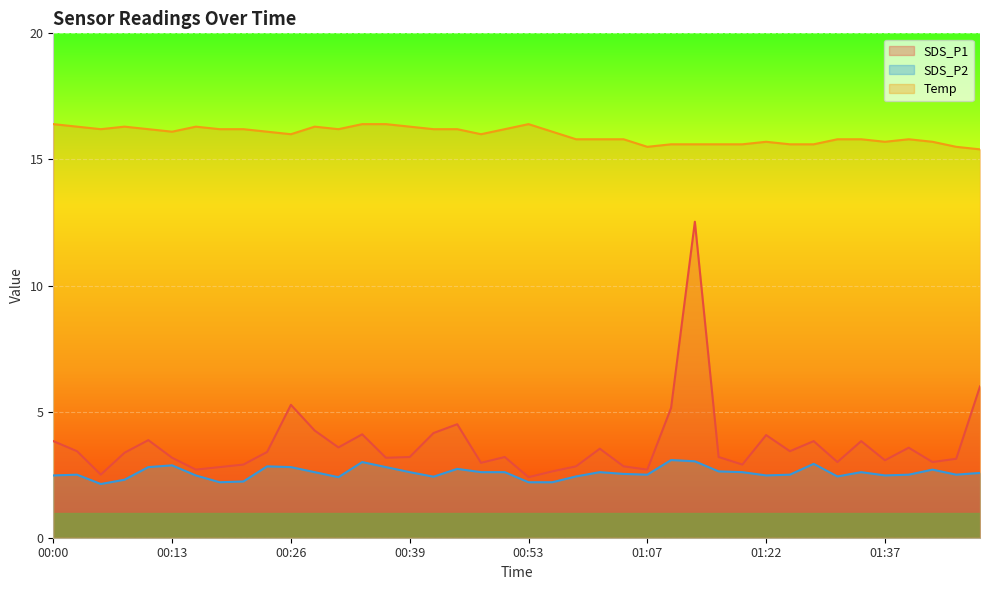

At which category does SDS_P2 reach its first local valley?

00:05